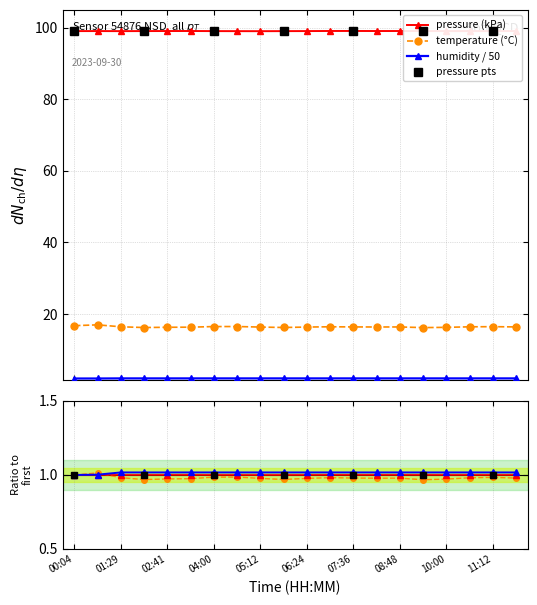

What is the value of the temperature (°C) point at the 5th from the left?

16.3